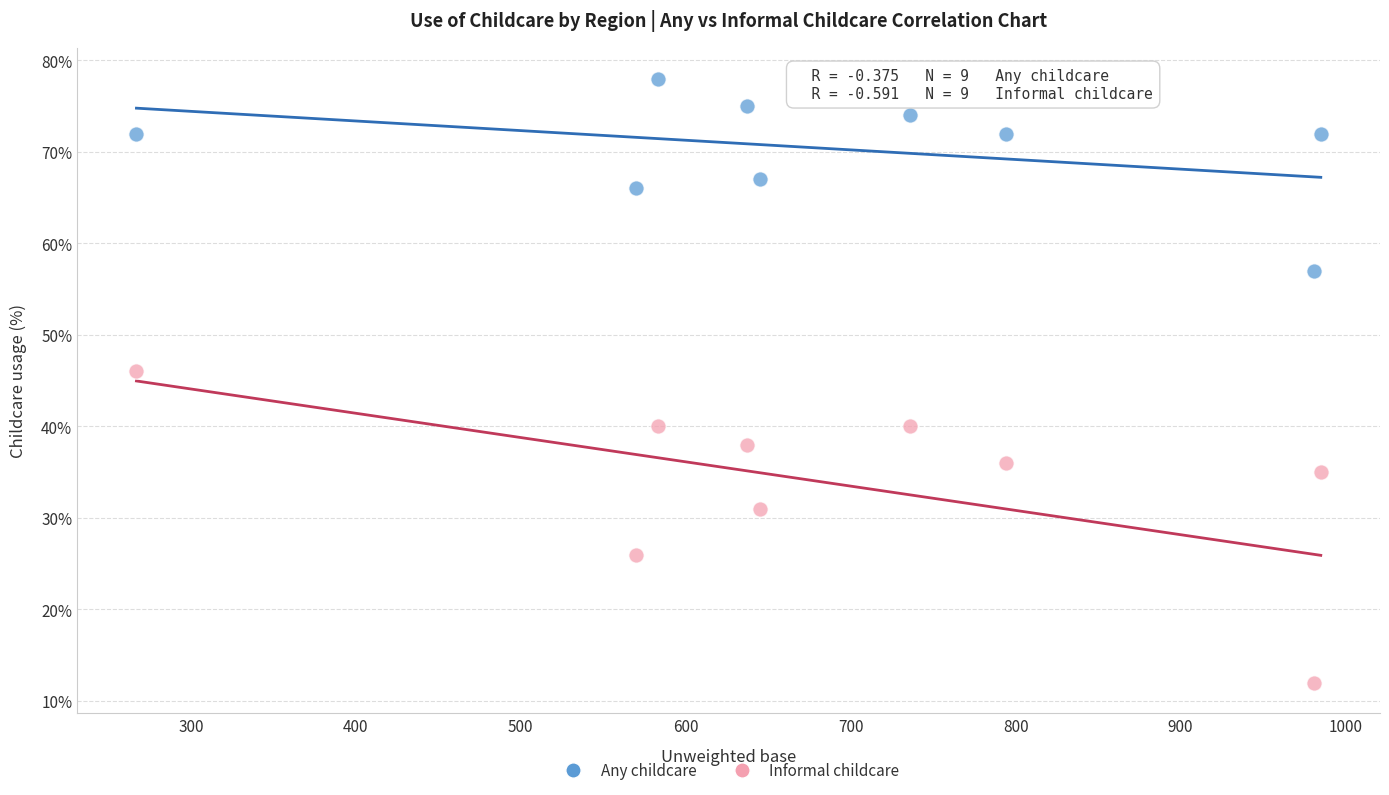

Which series reaches the minimum Y coordinate?

Informal childcare